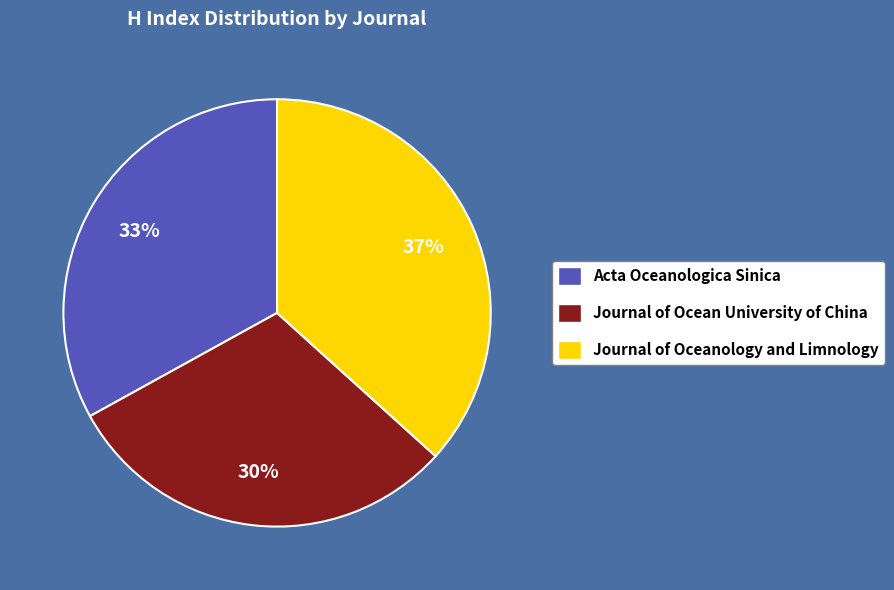

Rank the categories by value from lowest to highest.

Journal of Ocean University of China, Acta Oceanologica Sinica, Journal of Oceanology and Limnology